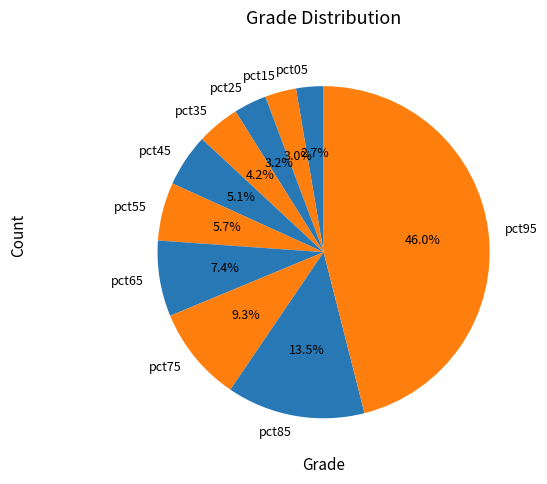

What is the largest slice in the pie chart?

pct95